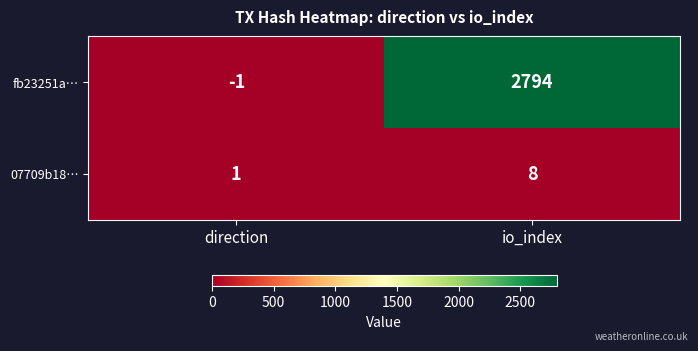

List the series in order of their overall mean, highest first.

fb23251a…, 07709b18…